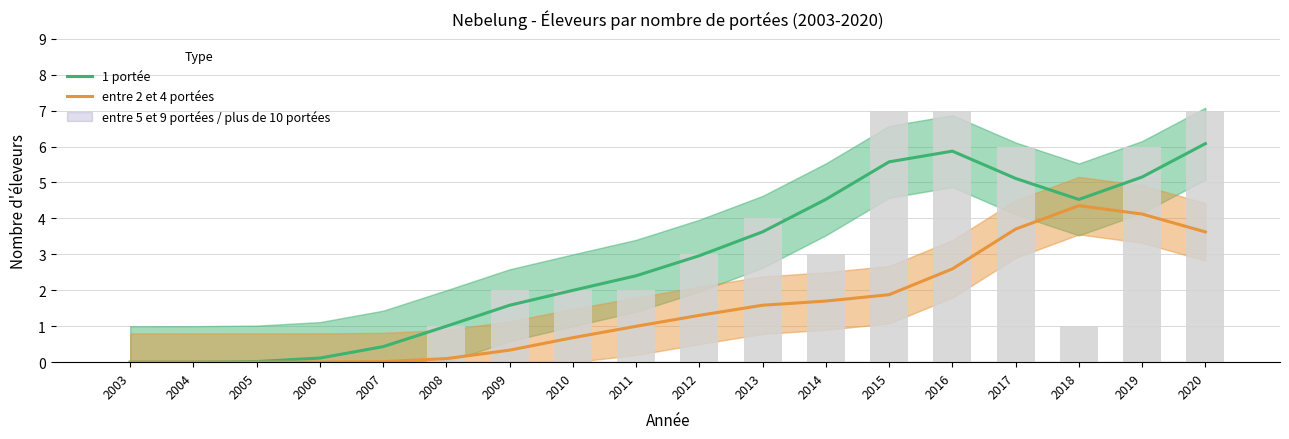

Is the value of entre 2 et 4 portées at 2010 greater than the value of 1 portée at 2005?

Yes